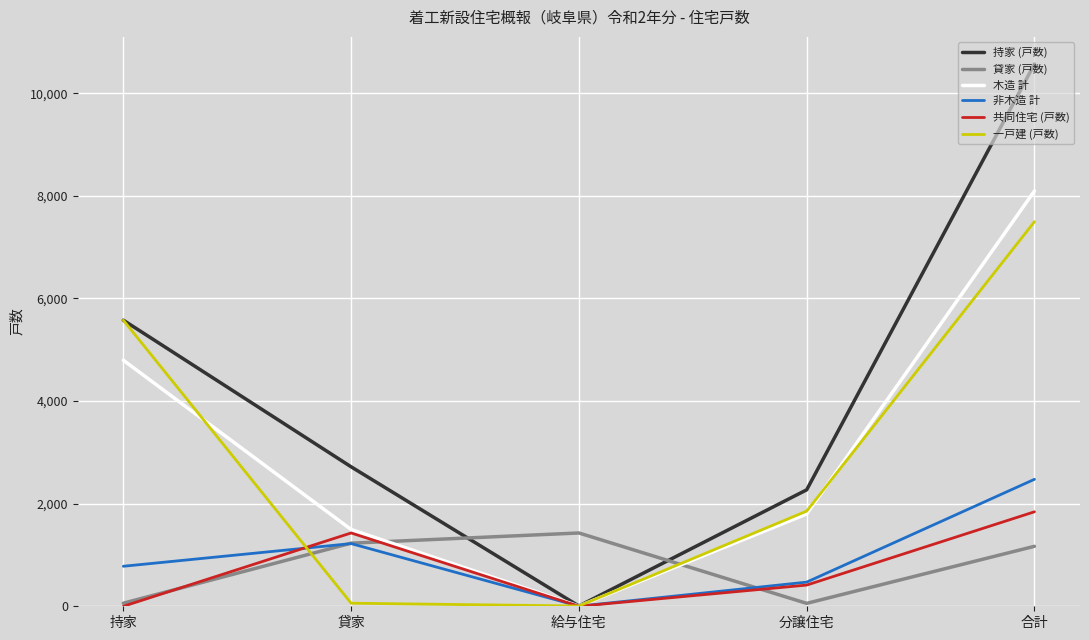

The value of 持家 (戸数) at 貸家 is 2719. True or false?

True